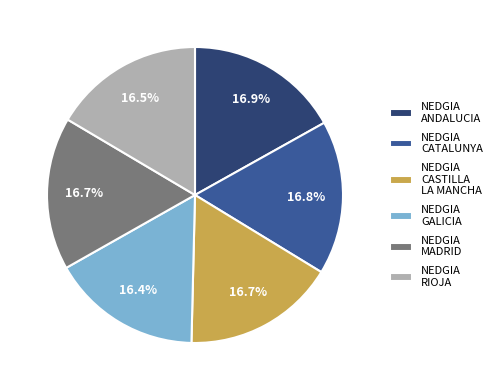

Combined, do NEDGIA MADRID and NEDGIA CATALUNYA account for over 50%?

No